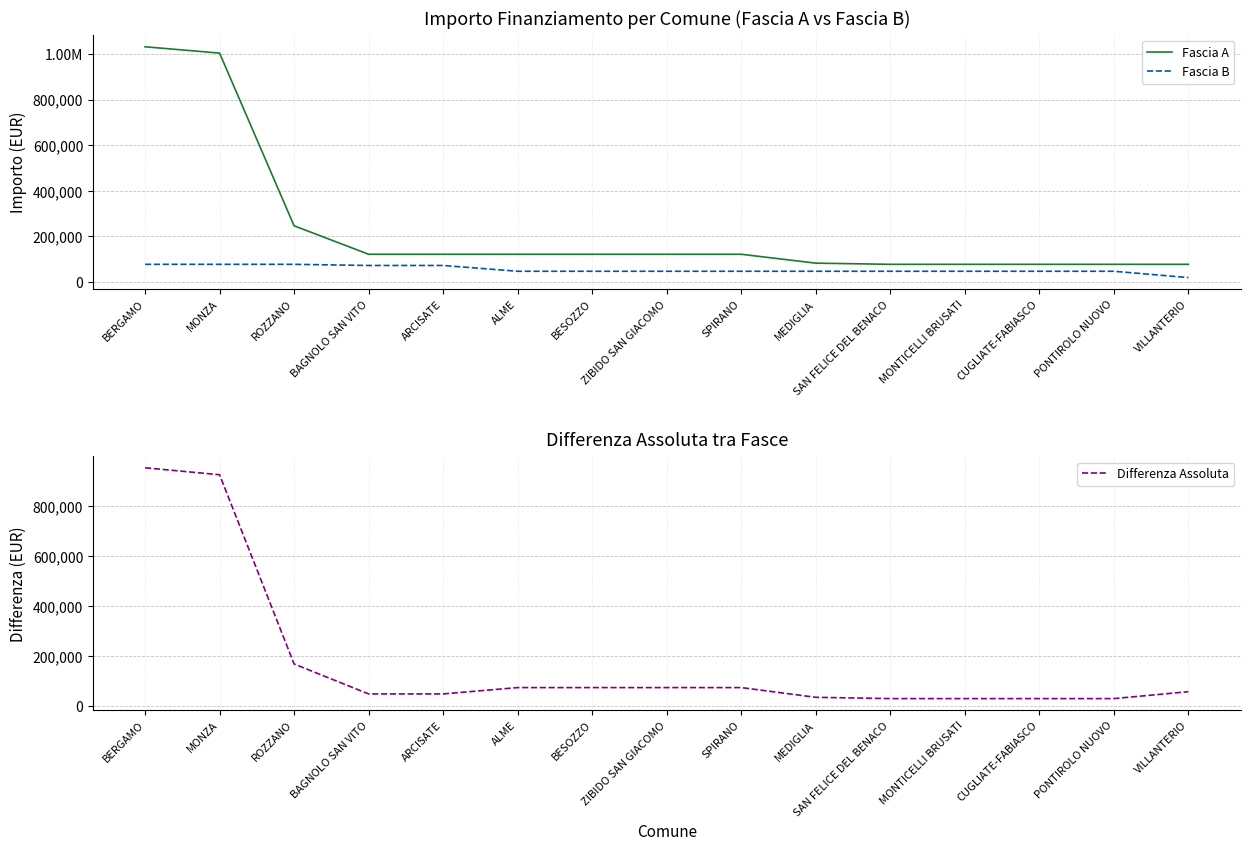

What is the difference between the highest and lowest values at SPIRANO?

74565